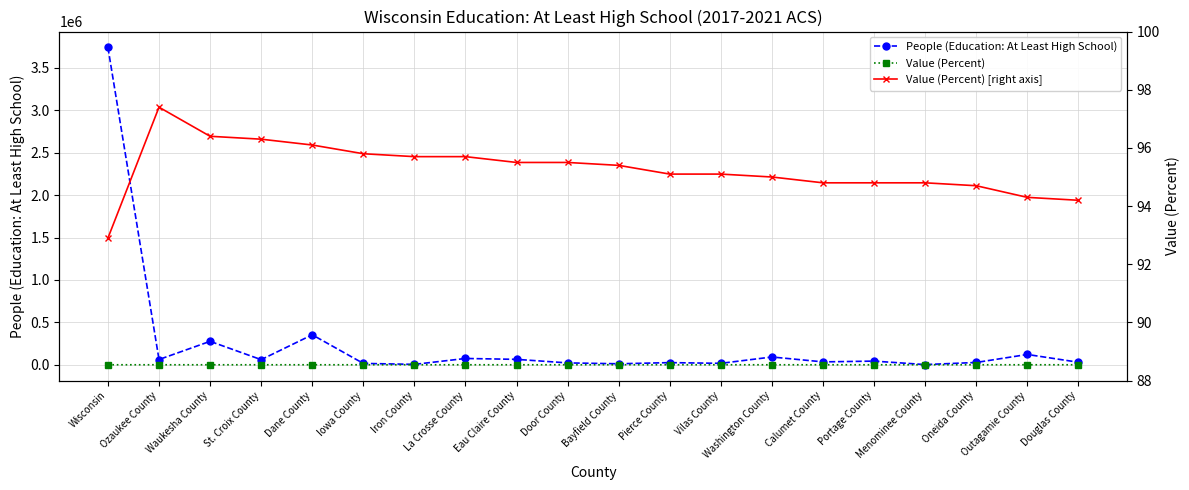

Reading left to right, transcribe all the data shown in this chart.

People (Education: At Least High School): Wisconsin=3742410.0	Ozaukee County=61956.0	Waukesha County=276336.0	St. Croix County=60382.0	Dane County=353508.0	Iowa County=16036.0	Iron County=4649.0	La Crosse County=74327.0	Eau Claire County=63909.0	Door County=22040.0	Bayfield County=11751.0	Pierce County=25349.0	Vilas County=16932.0	Washington County=91721.0	Calumet County=34121.0	Portage County=43185.0	Menominee County=2303.0	Oneida County=27139.0	Outagamie County=121617.0	Douglas County=29773.0
Value (Percent): Wisconsin=92.9	Ozaukee County=97.4	Waukesha County=96.4	St. Croix County=96.3	Dane County=96.1	Iowa County=95.8	Iron County=95.7	La Crosse County=95.7	Eau Claire County=95.5	Door County=95.5	Bayfield County=95.4	Pierce County=95.1	Vilas County=95.1	Washington County=95.0	Calumet County=94.8	Portage County=94.8	Menominee County=94.8	Oneida County=94.7	Outagamie County=94.3	Douglas County=94.2
Value (Percent) [right axis]: Wisconsin=92.9	Ozaukee County=97.4	Waukesha County=96.4	St. Croix County=96.3	Dane County=96.1	Iowa County=95.8	Iron County=95.7	La Crosse County=95.7	Eau Claire County=95.5	Door County=95.5	Bayfield County=95.4	Pierce County=95.1	Vilas County=95.1	Washington County=95.0	Calumet County=94.8	Portage County=94.8	Menominee County=94.8	Oneida County=94.7	Outagamie County=94.3	Douglas County=94.2